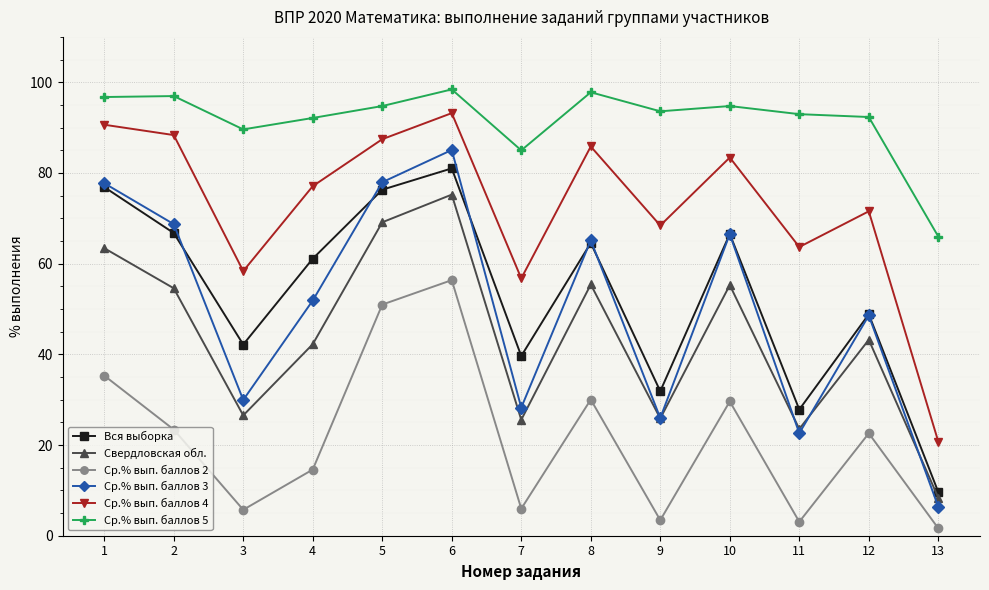

What is the difference between the Вся выборка values at 12 and 8?

15.7